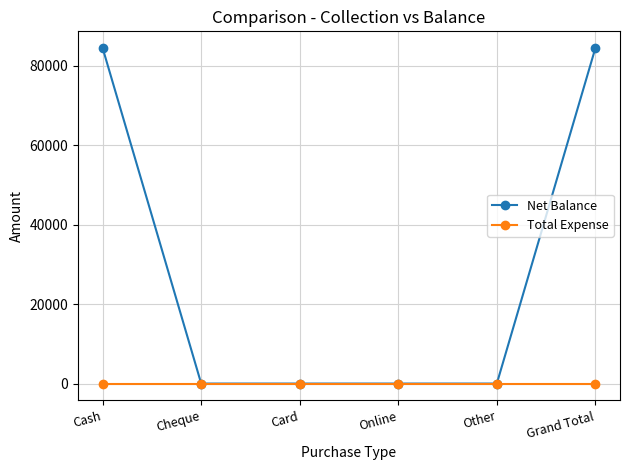

Which series has the largest range (max minus min)?

Net Balance